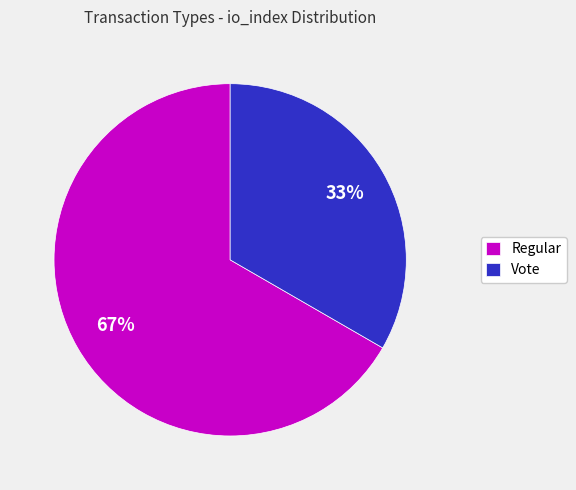

Approximately how many times larger is the value at Vote compared to Regular?

0.5